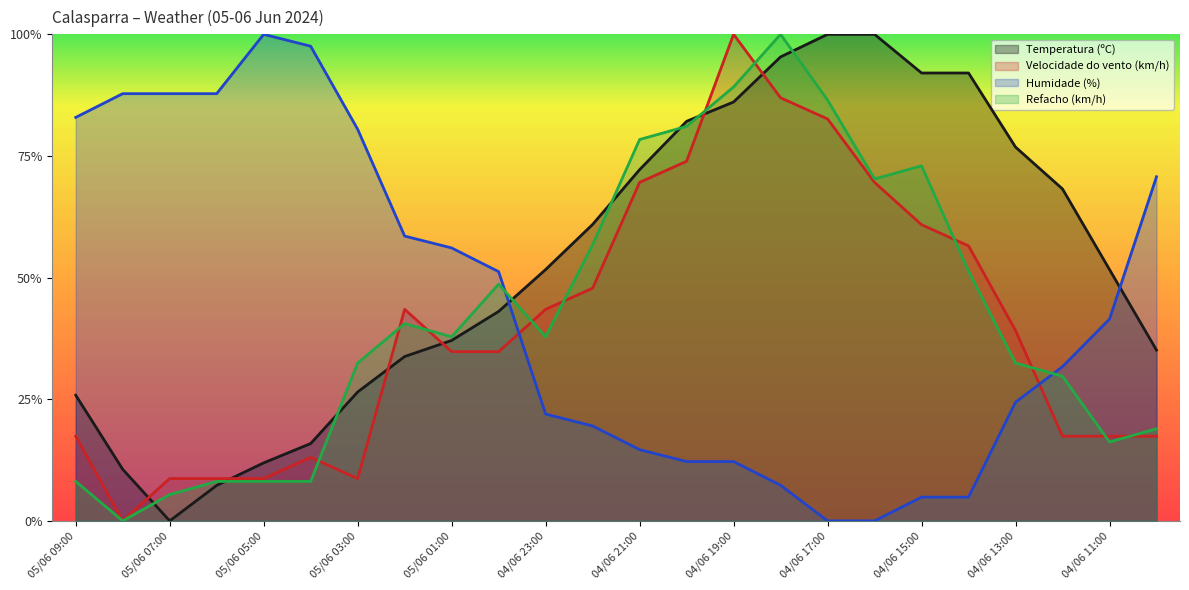

How many interior local peaks does the Velocidade do vento (km/h) series have?

3